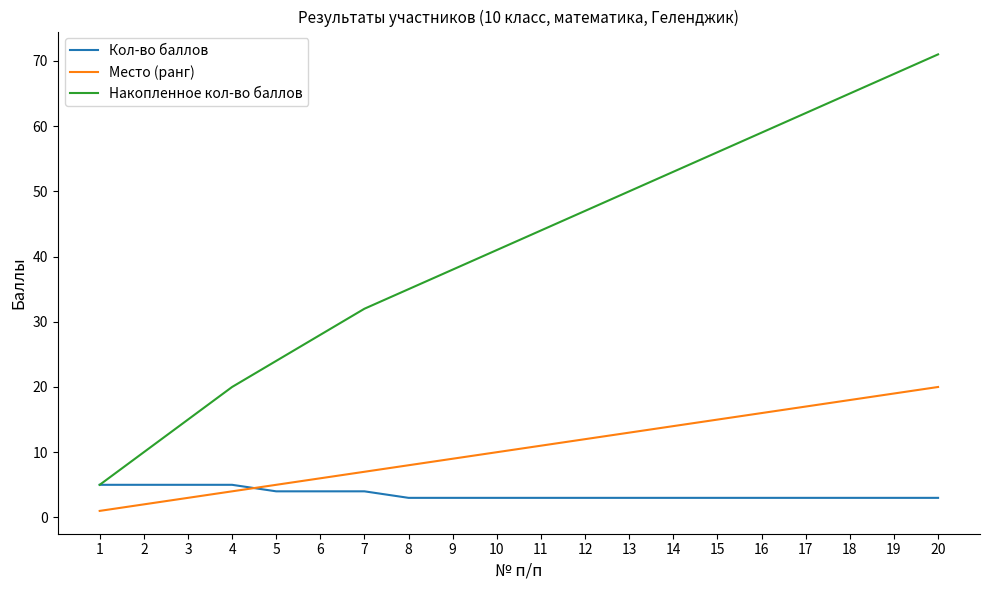

Which series has the widest spread of values?

Накопленное кол-во баллов